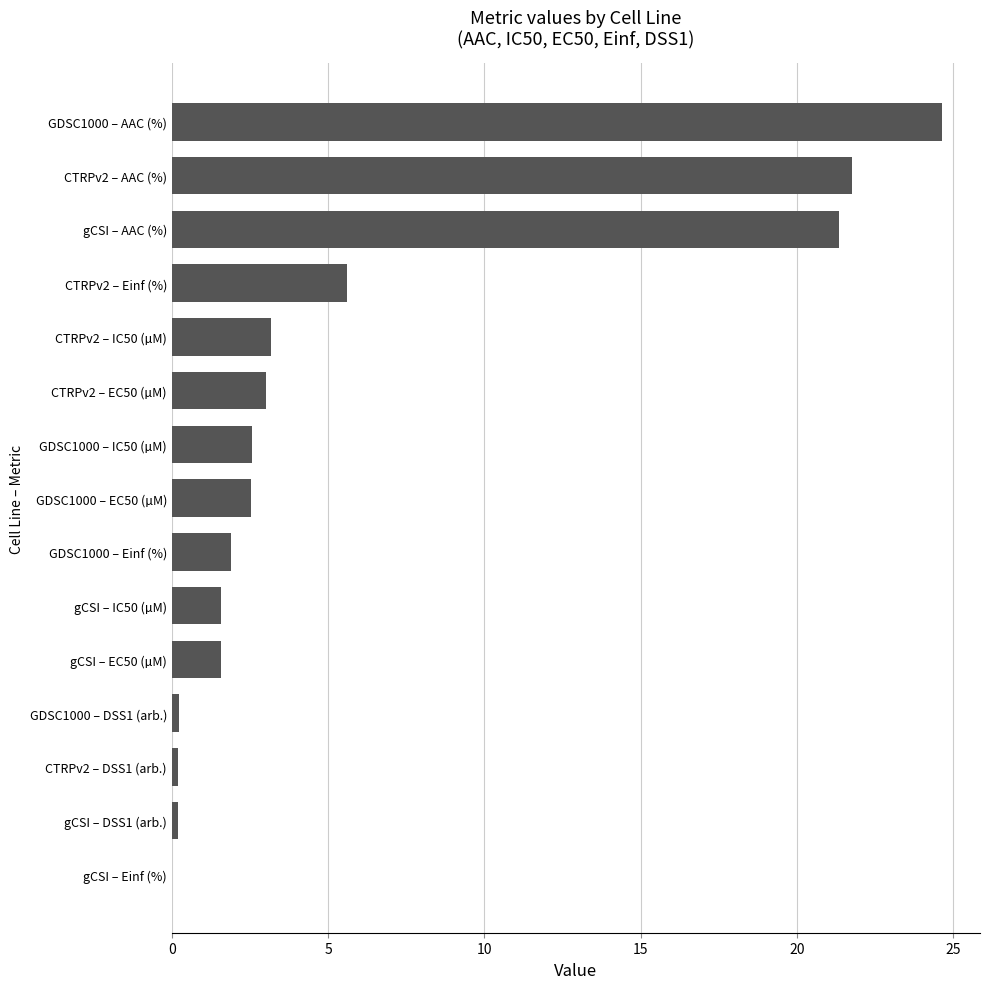

Count the number of data series in this chart.

1